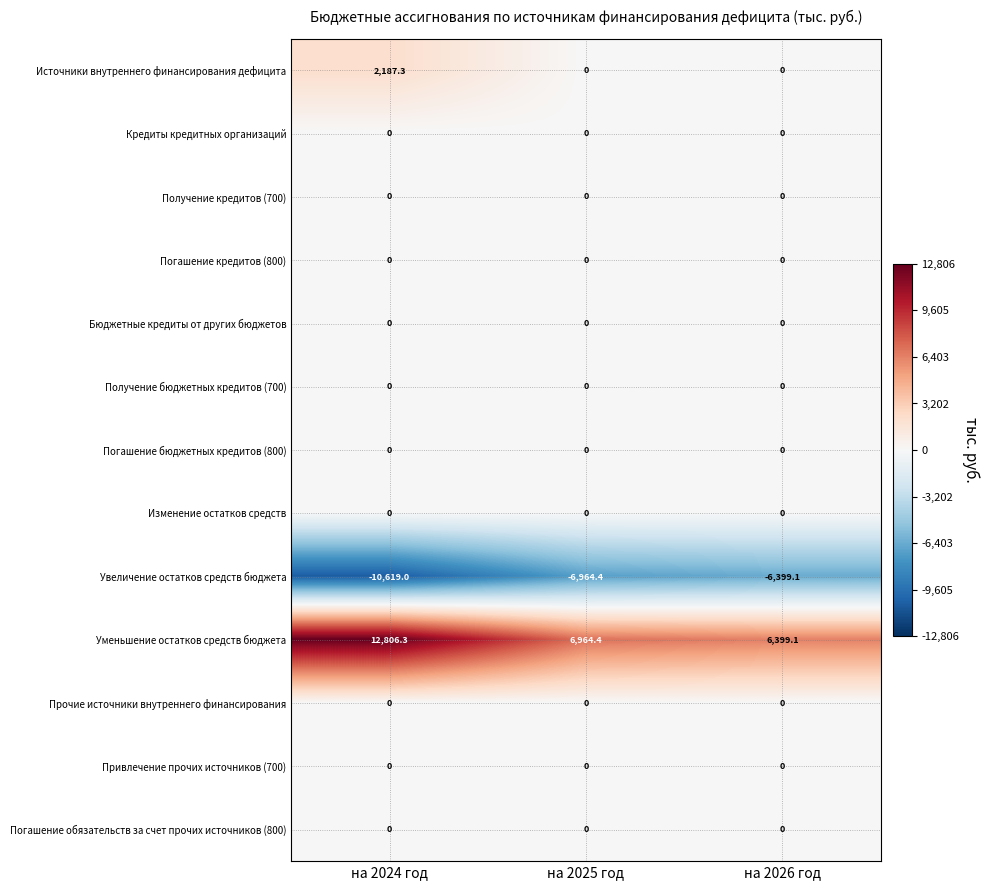

At how many categories does at least one series exceed 2440?

3